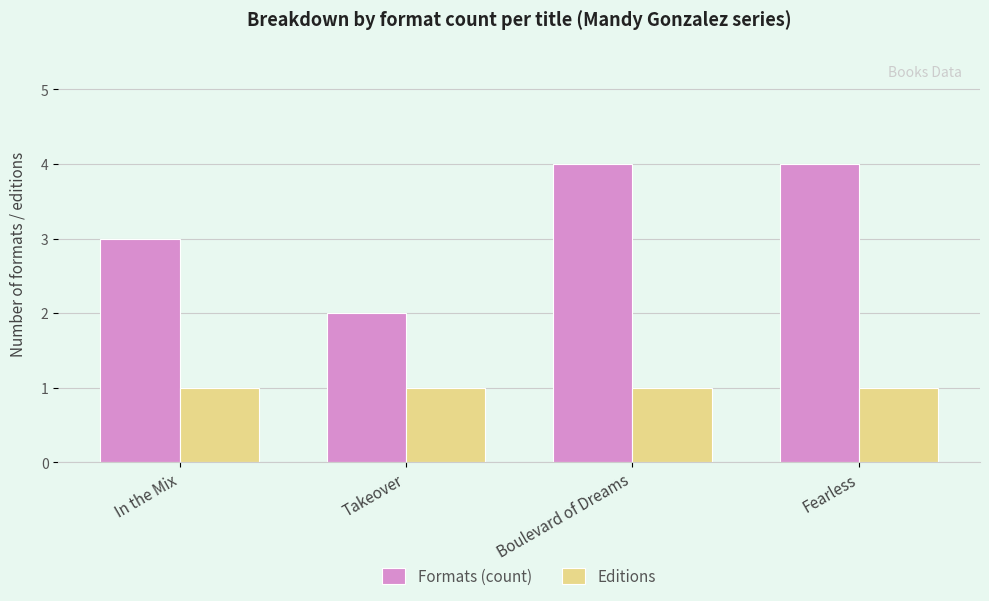

Which series has the largest total across all categories?

Formats (count)